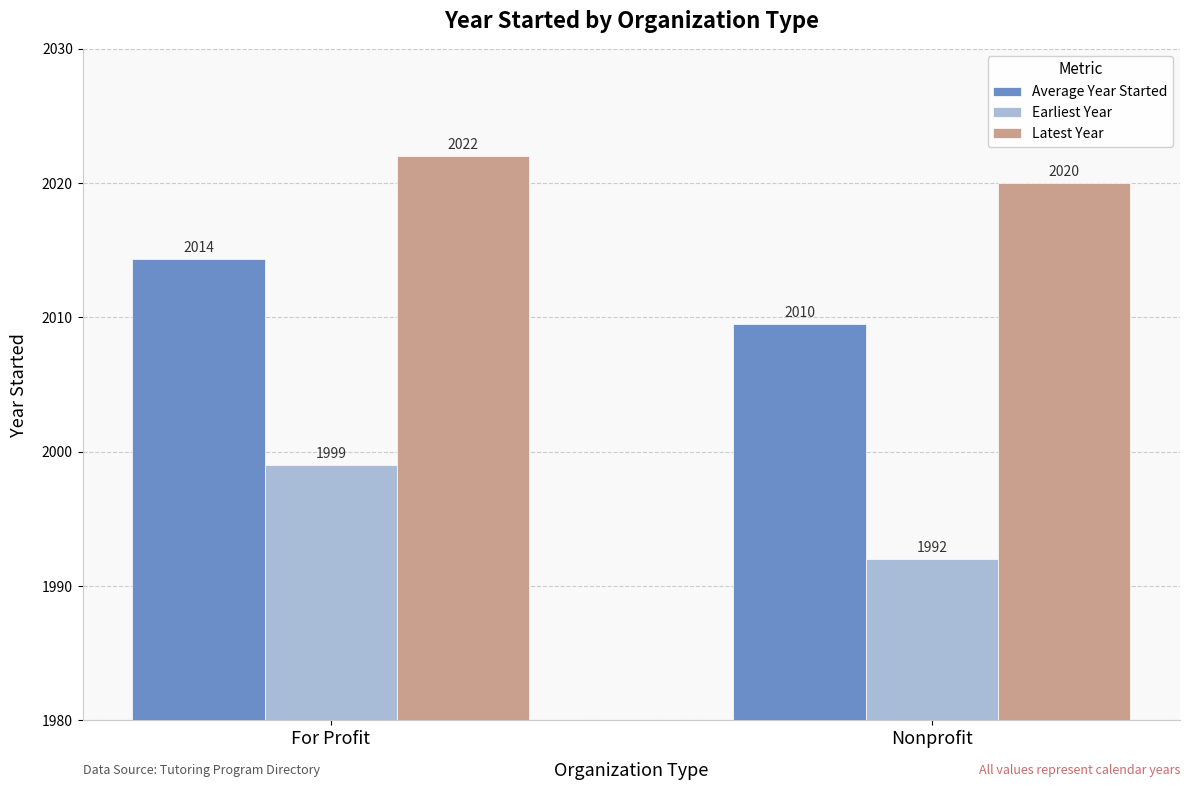

What is the spread (max minus min) of values at Nonprofit?

28.0